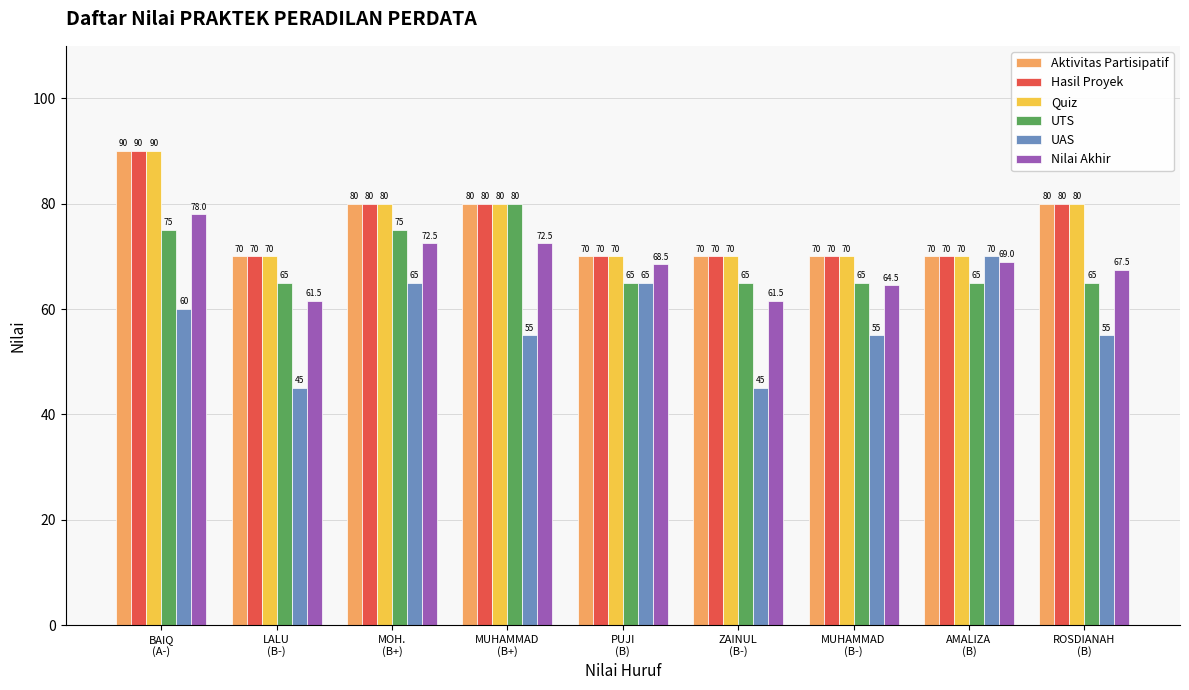

Which series has the largest range (max minus min)?

UAS